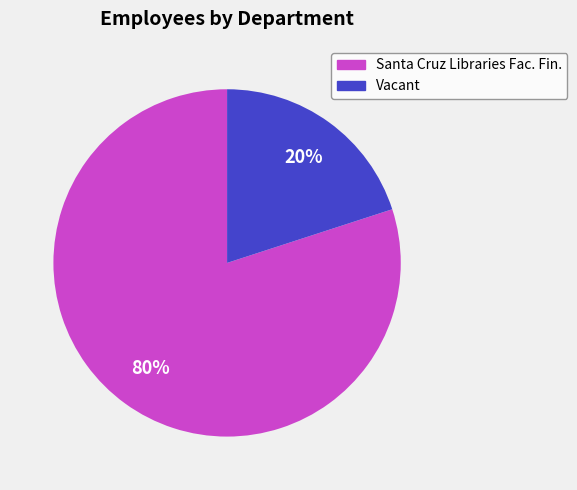

Does any single category account for the majority?

Yes